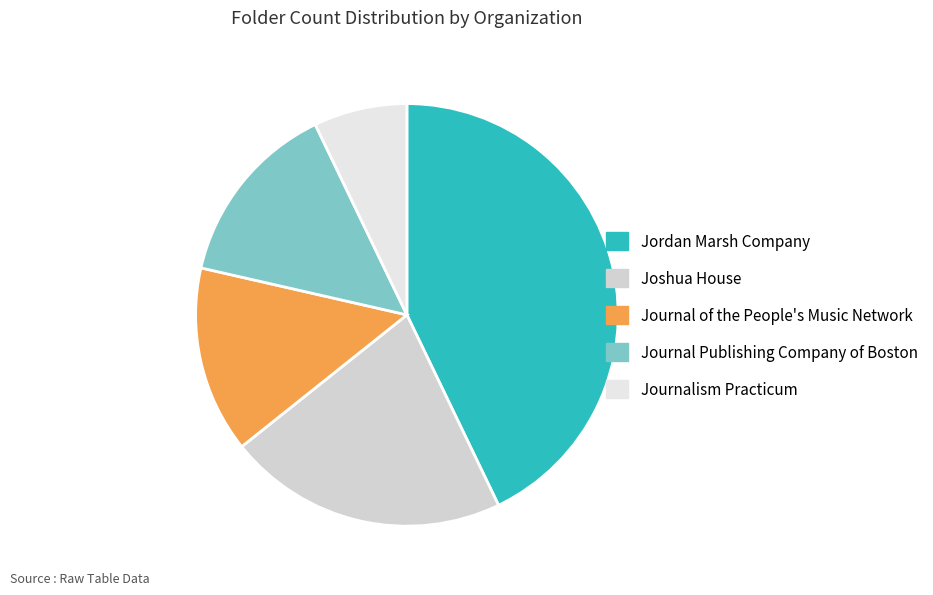

Is there a majority slice in this chart?

No